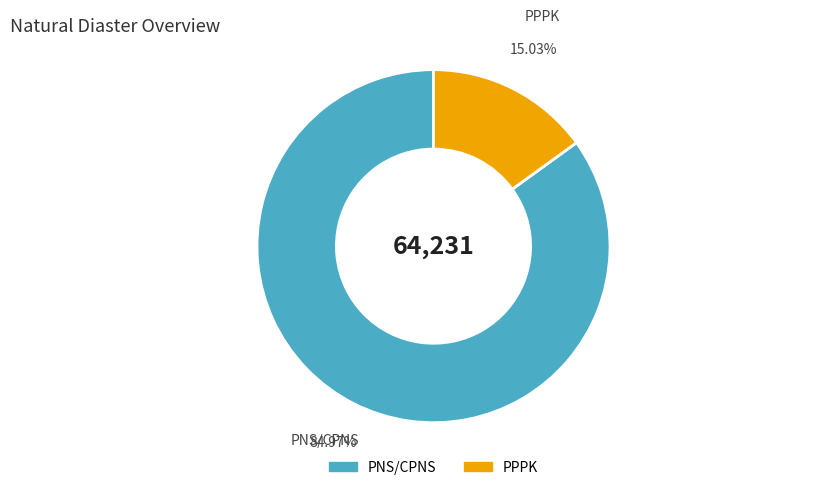

To the nearest percent, what portion does PNS/CPNS represent?

85%